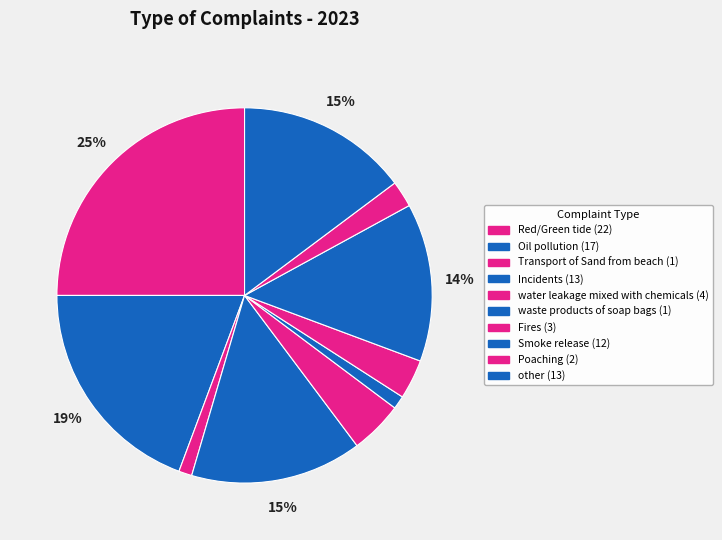

Rank the categories by value from highest to lowest.

Red/Green tide, Oil pollution, Incidents, other, Smoke release, water leakage mixed with chemicals, Fires, Poaching, Transport of Sand from beach, waste products of soap bags